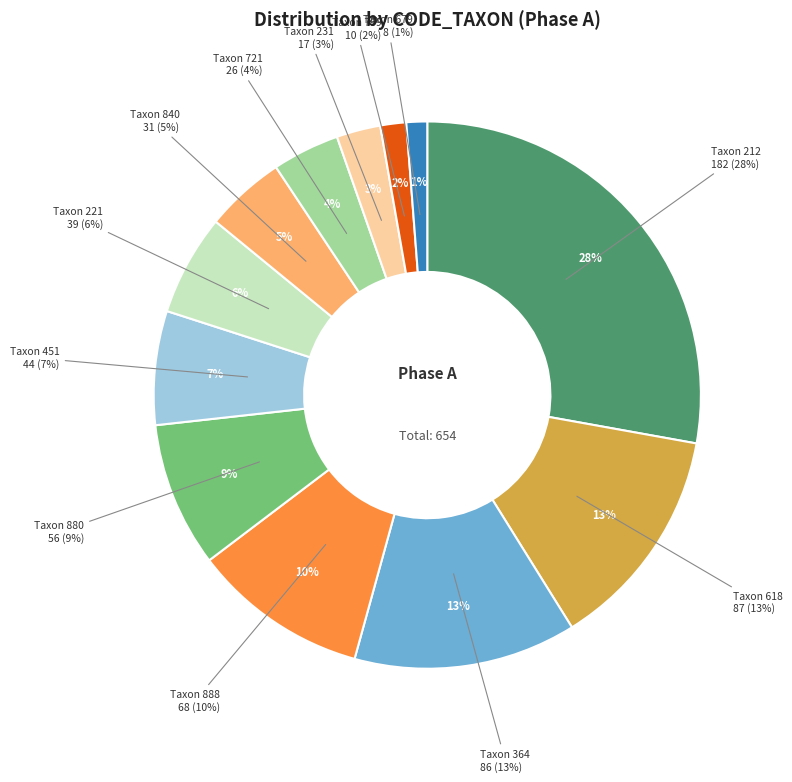

Count the number of slices in the pie.

12